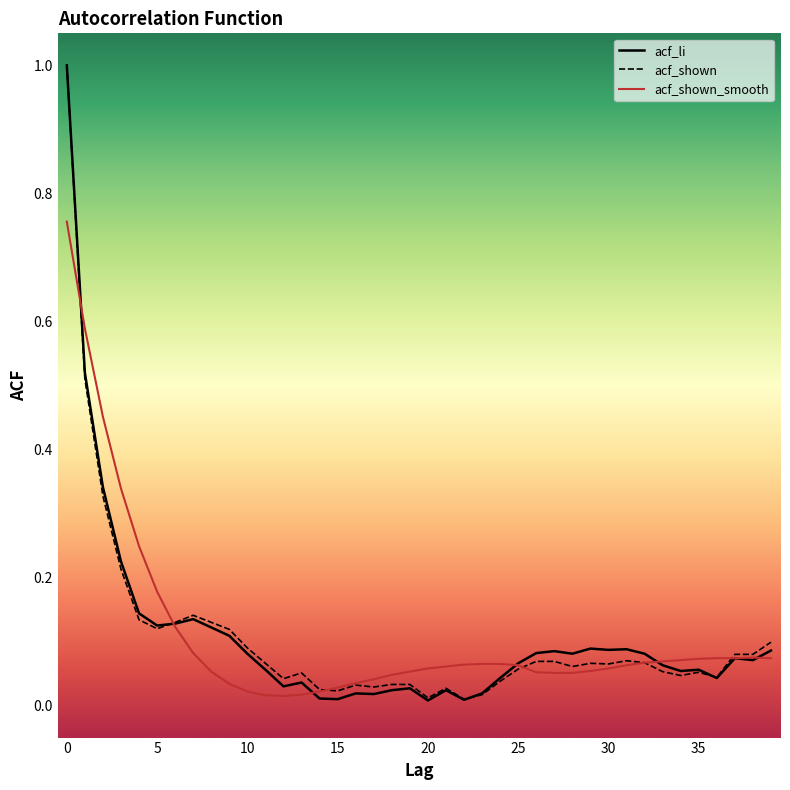

True or false: acf_shown_smooth and acf_li cross at least once.

True